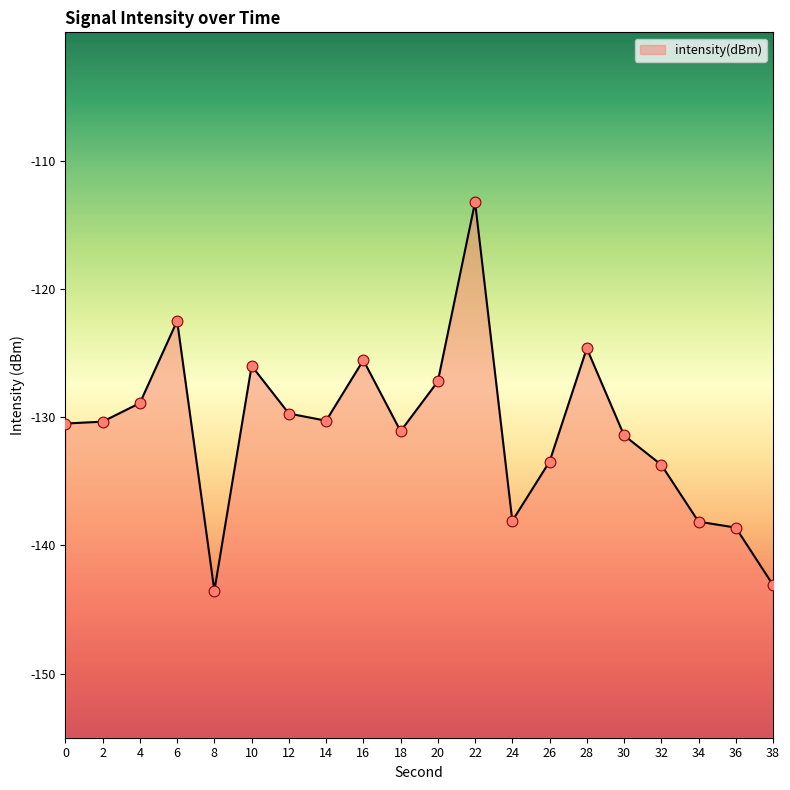

Which has a higher value, 26 or 6?

6